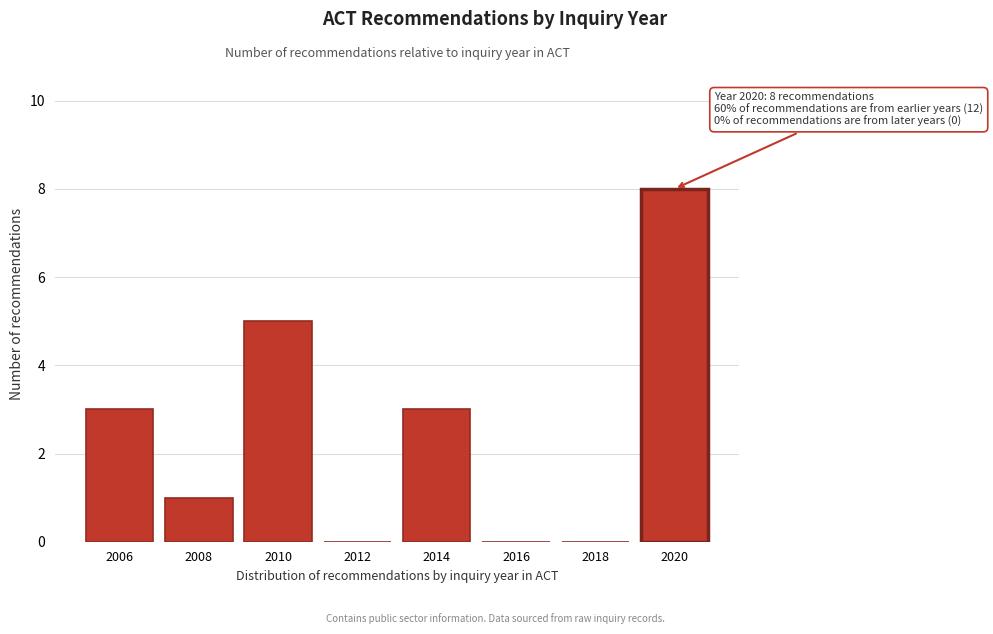

Reading left to right, list all the values displayed in this chart.

2006=3	2008=1	2010=5	2012=0	2014=3	2016=0	2018=0	2020=8